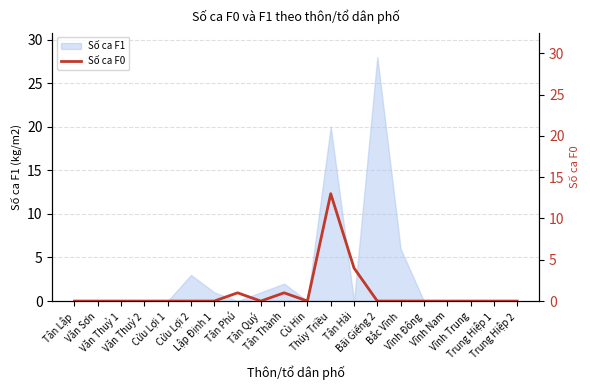

How many points are higher than both their immediate neighbors (excluding endpoints)?

3